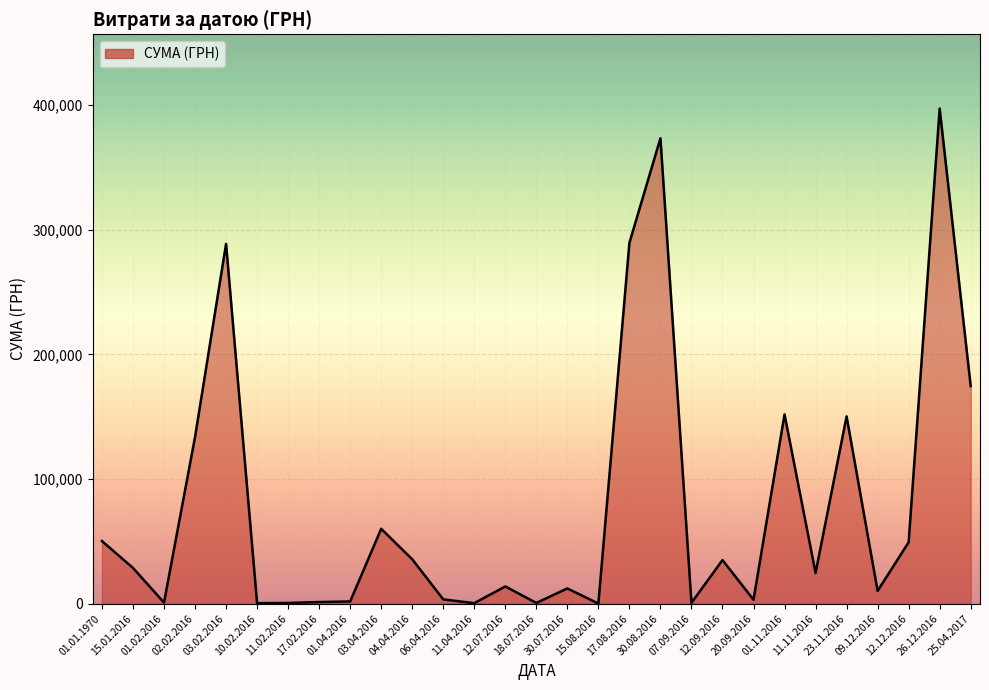

At which category does the chart reach its peak across all series?

26.12.2016